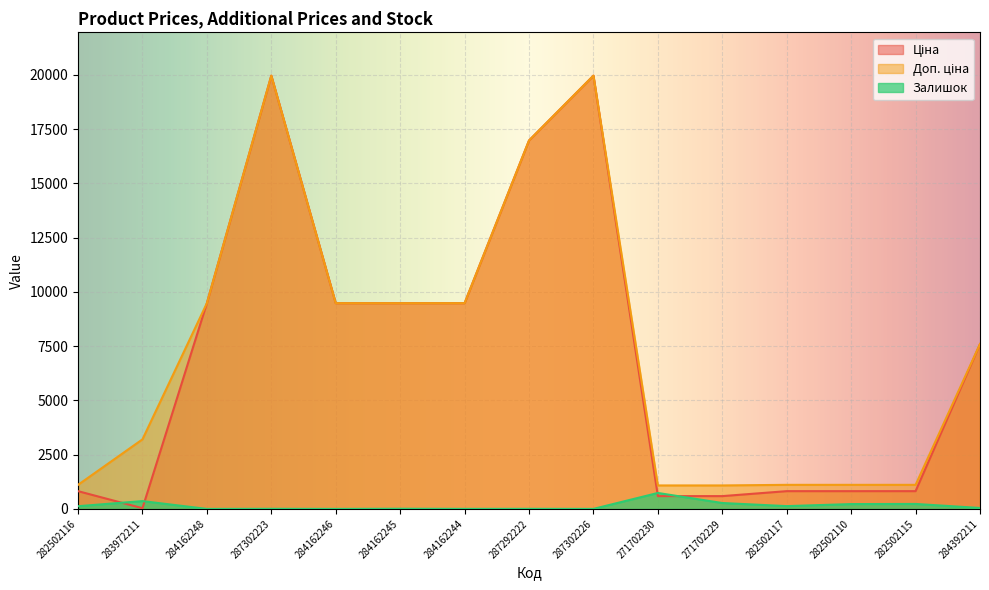

What is the total value across all series at 287292222?

33956.7